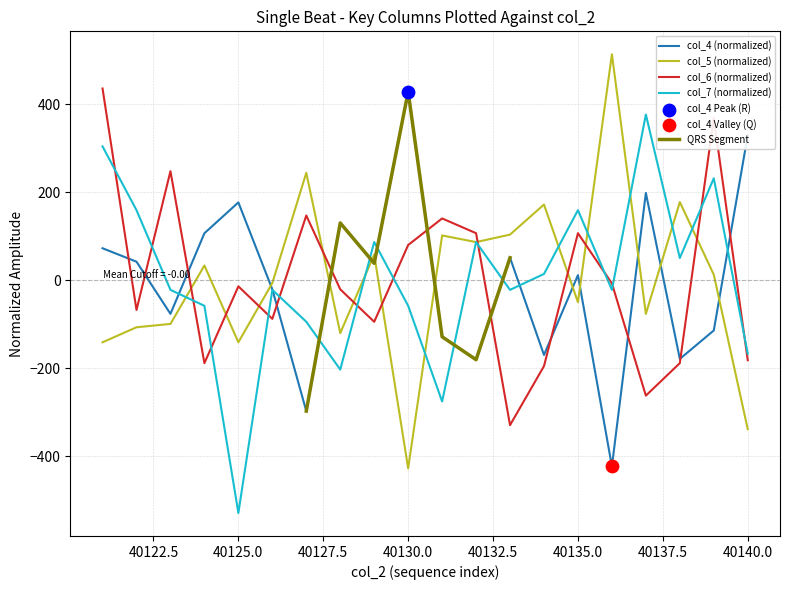

Which series has the largest total across all categories?

col_6